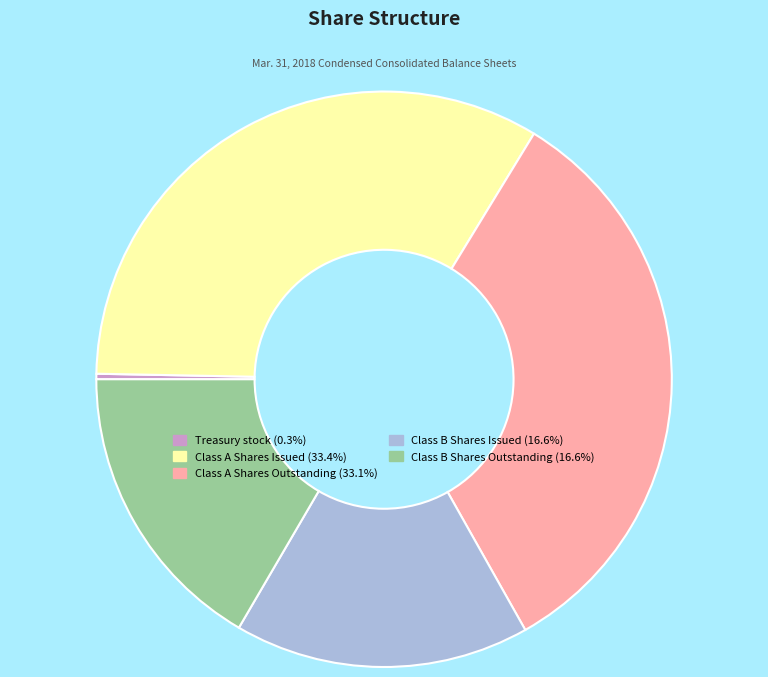

How many segments does this pie chart have?

5